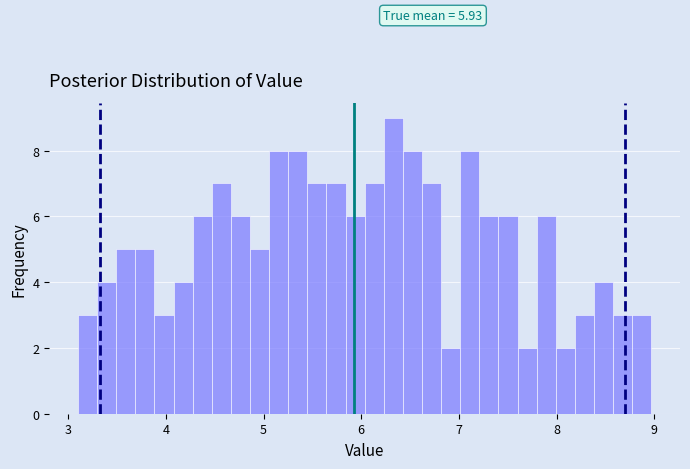

Around what value on the x-axis is the tallest bar? Give the approximate position of its centre, as read against the axis.

6.3